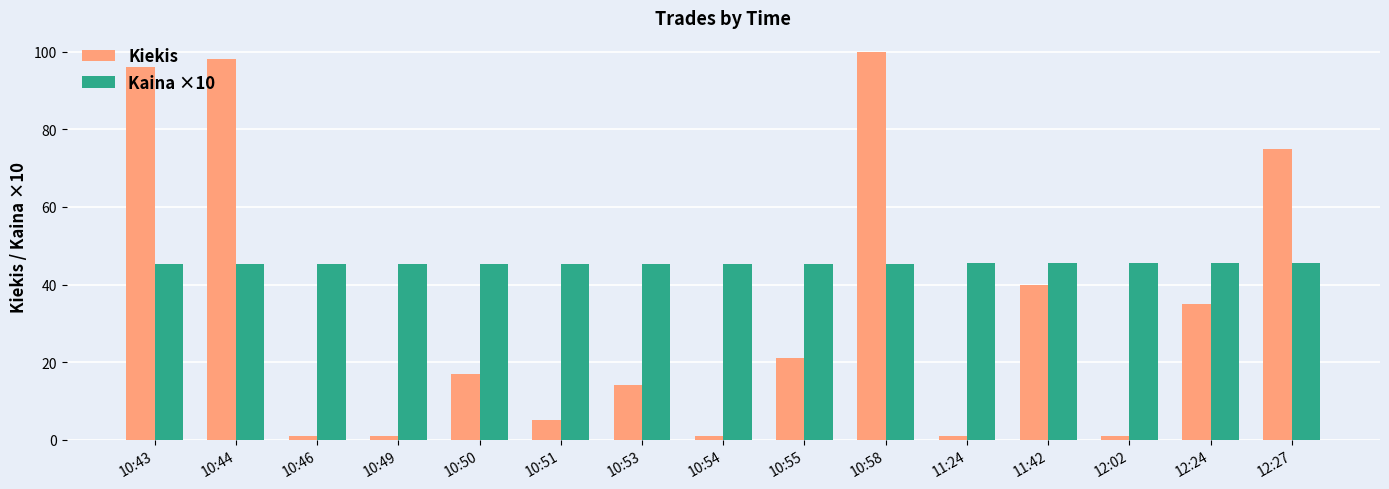

What is the sum of all Kaina ×10 values?

680.7